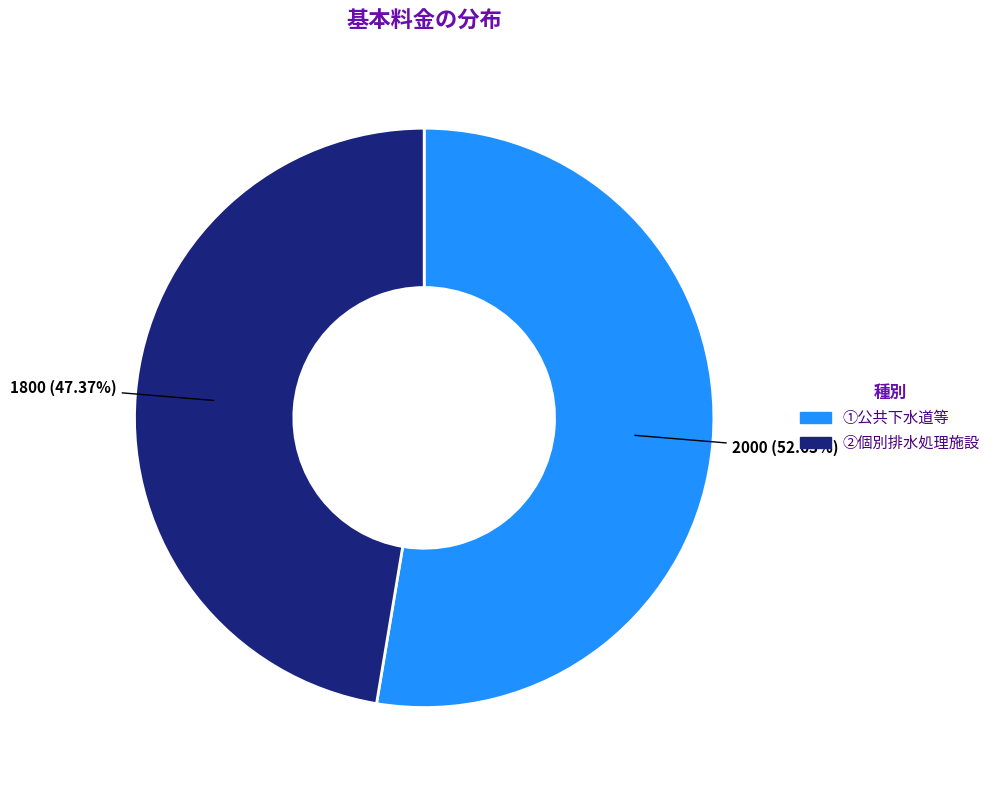

Is there a majority slice in this chart?

Yes